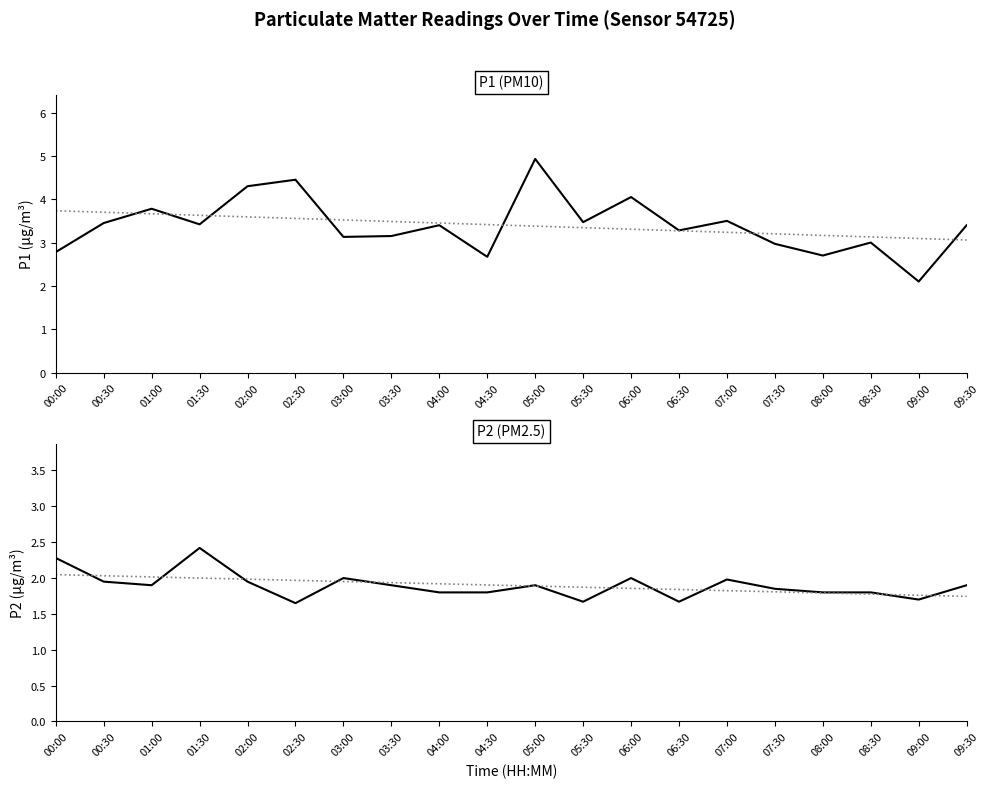

Rank the series at 07:30 from highest to lowest value.

P1, P2